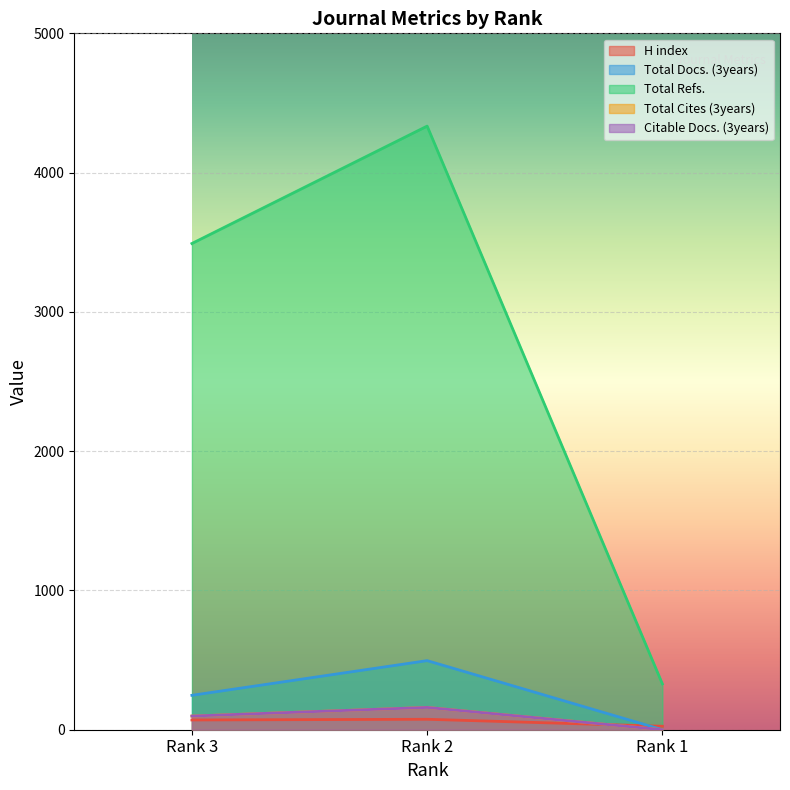

What is the difference between the Total Docs. (3years) values at Rank 1 and Rank 3?

247